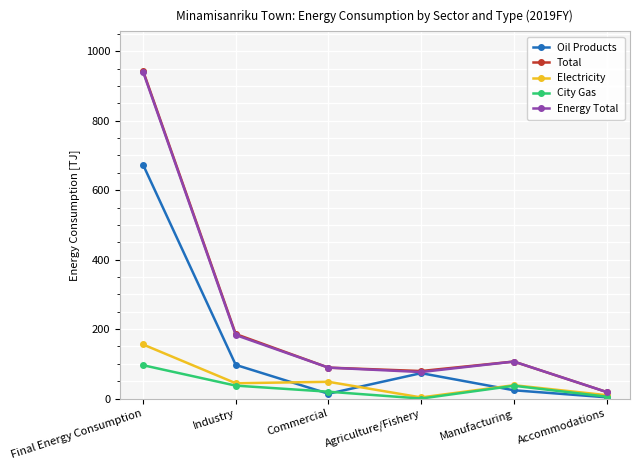

At which category is the sum across all series the highest?

Final Energy Consumption